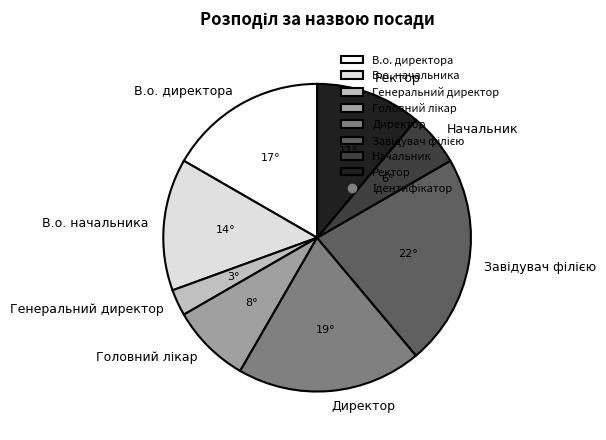

How many segments does this pie chart have?

8